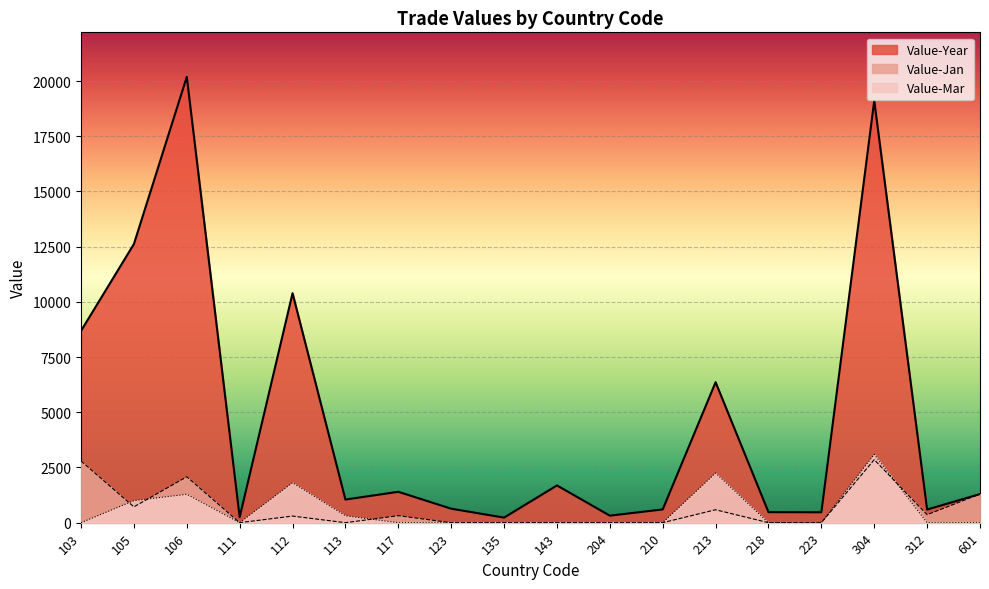

List the labels in order of Value-Year value, smallest first.

135, 111, 204, 223, 218, 312, 210, 123, 113, 601, 117, 143, 213, 103, 112, 105, 304, 106